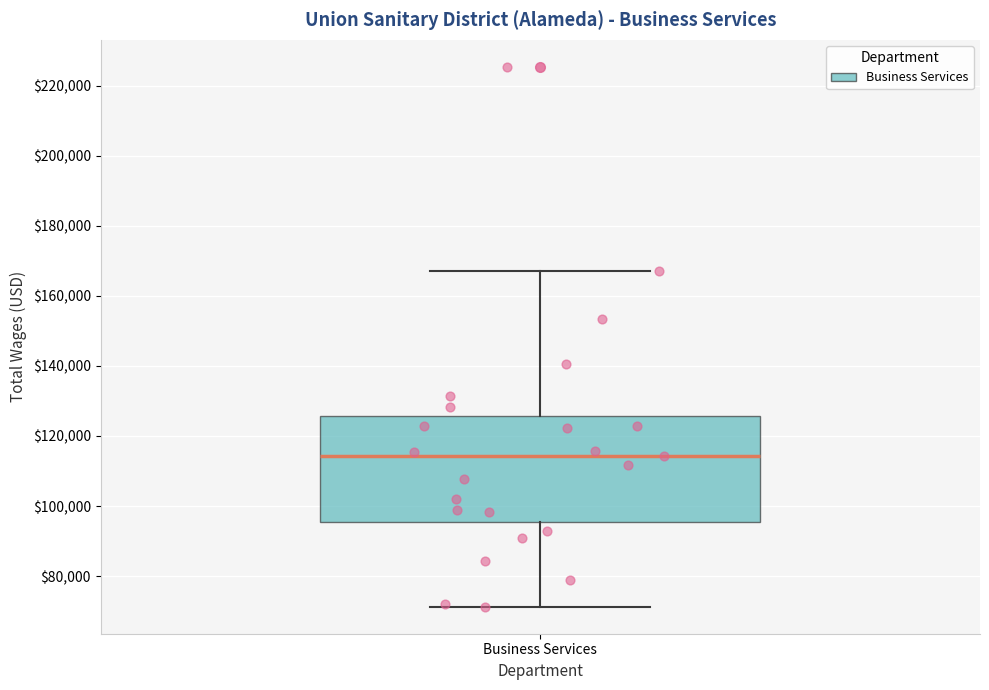

Read this box plot against the y-axis: the position of the median line, the range covered by the box, and the ends of both whiskers. The values are not printed on the chart, so give them approximately, as read against the axis.

median 114000, box 96000 to 126000, whiskers 72000 to 168000